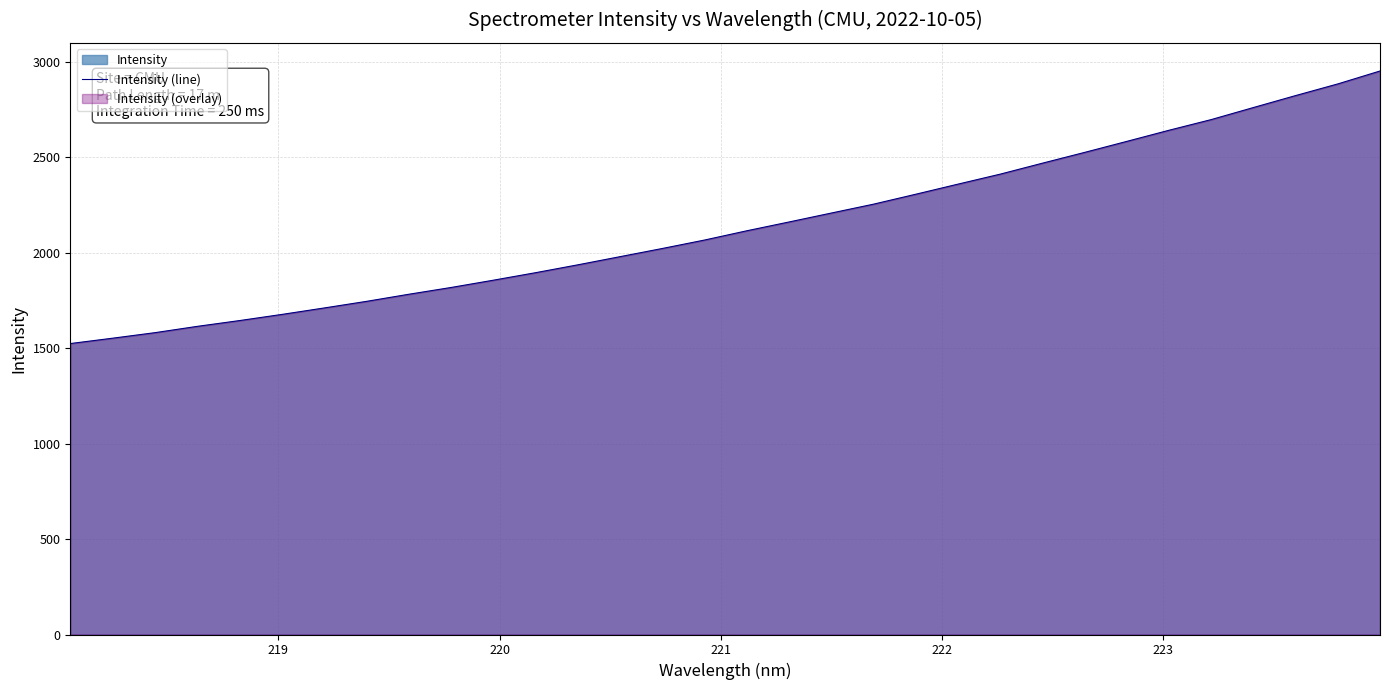

Reading left to right, extract all data points from this chart.

1524.4	1552.4	1581.4	1614.4	1644.8	1677.0	1710.7	1745.3	1782.5	1818.0	1856.2	1895.6	1936.8	1979.6	2022.4	2066.7	2115.2	2161.3	2208.1	2254.6	2306.7	2359.6	2411.9	2469.3	2525.9	2583.6	2642.0	2697.9	2761.1	2823.7	2884.8	2952.5